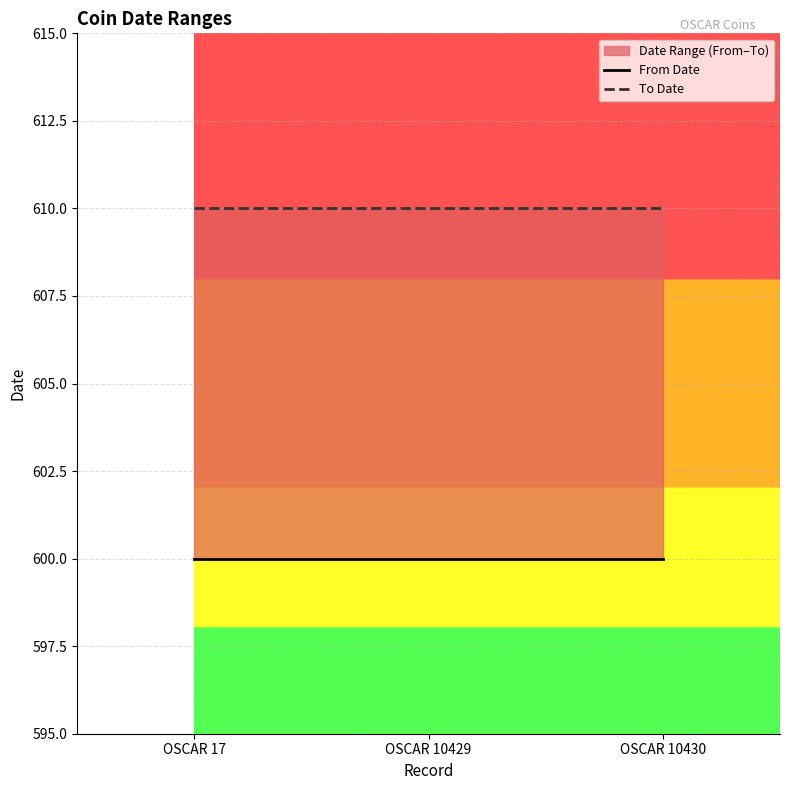

Is it true that To Date equals 610 at OSCAR 10429?

True